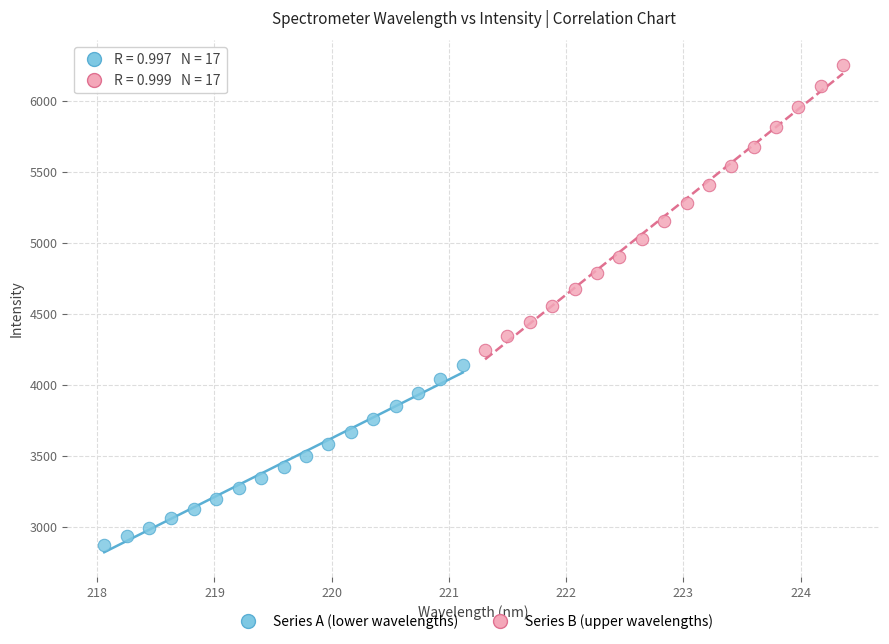

Which series reaches the maximum Y coordinate?

Series B (upper wavelengths)